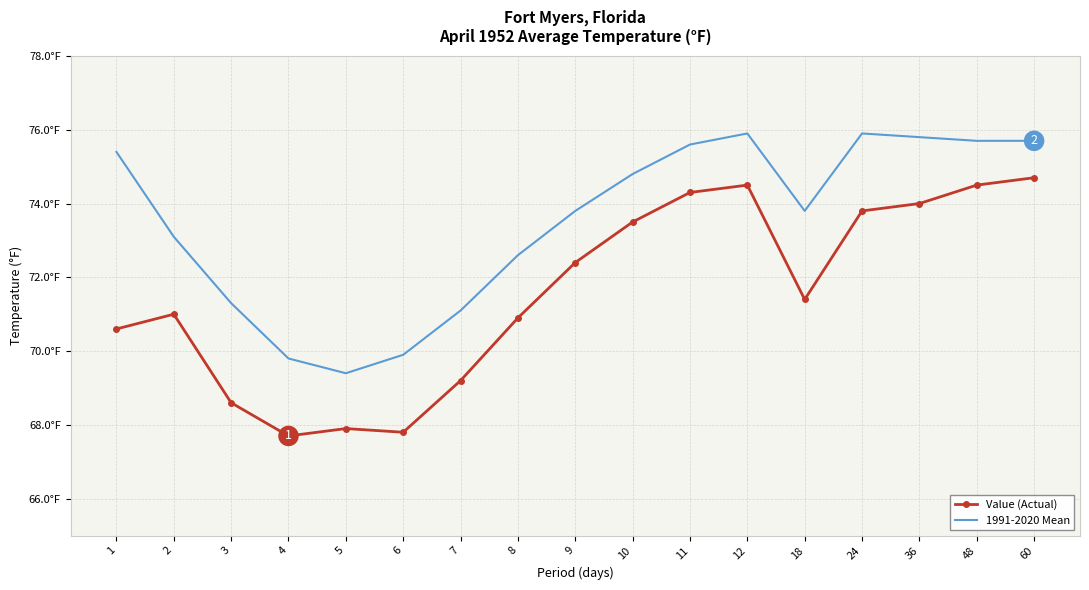

What are all the series names shown in the legend?

Value (Actual), 1991-2020 Mean